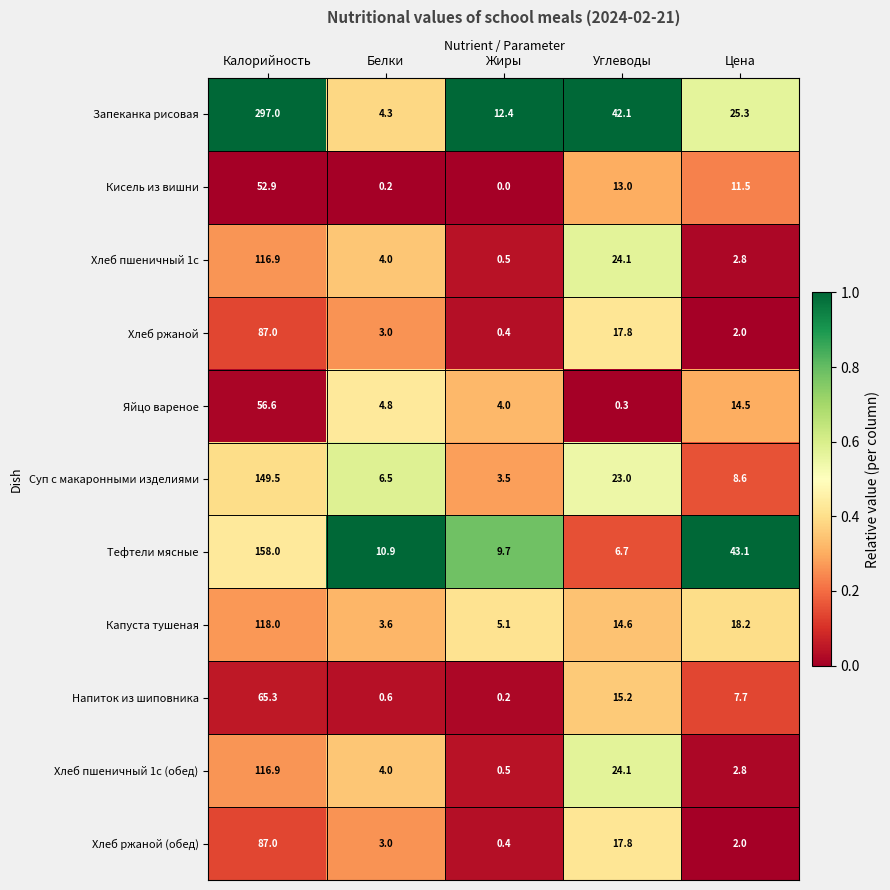

At which category is the sum across all series the highest?

Калорийность